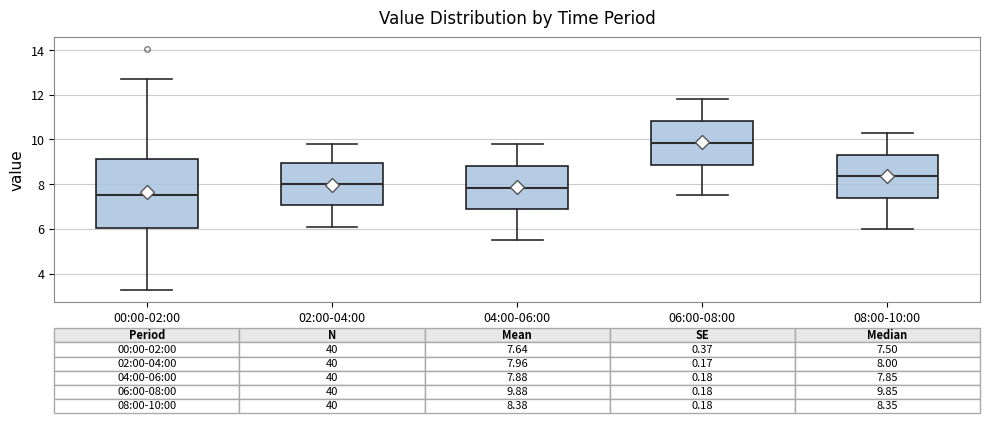

Which box has the highest median line?

06:00-08:00